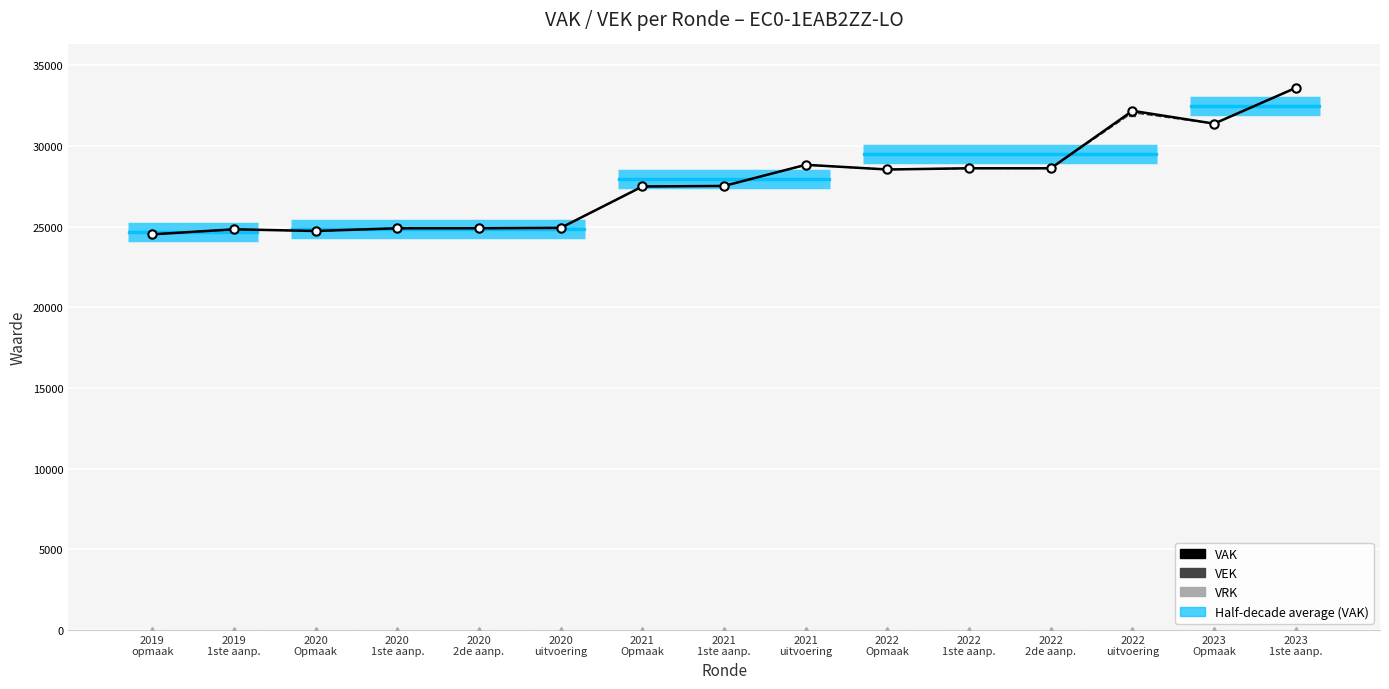

True or false: VAK and VRK cross at least once.

False